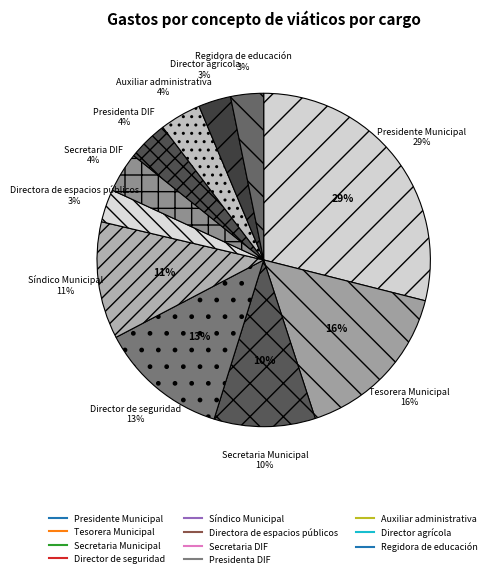

Is it true that Director agrícola is 1% of the pie?

False